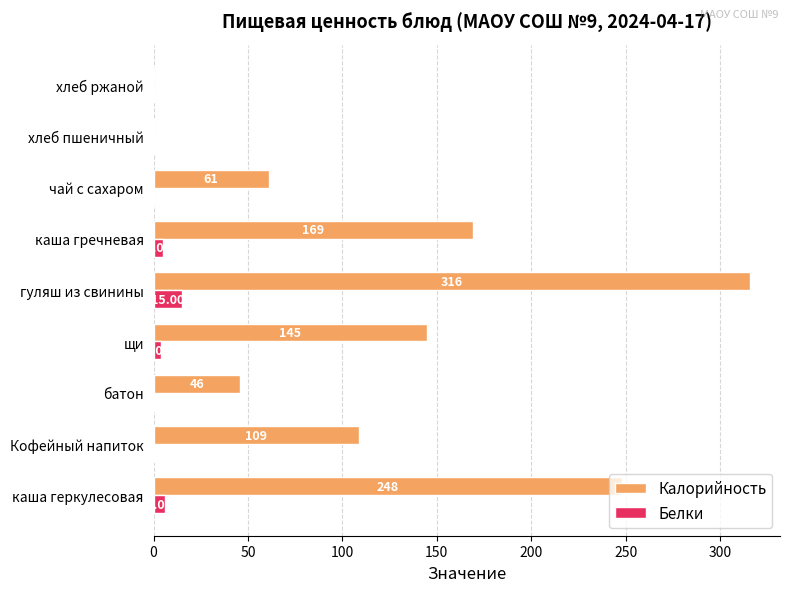

What is the sum of the Калорийность values at каша гречневая and хлеб ржаной?

169.0